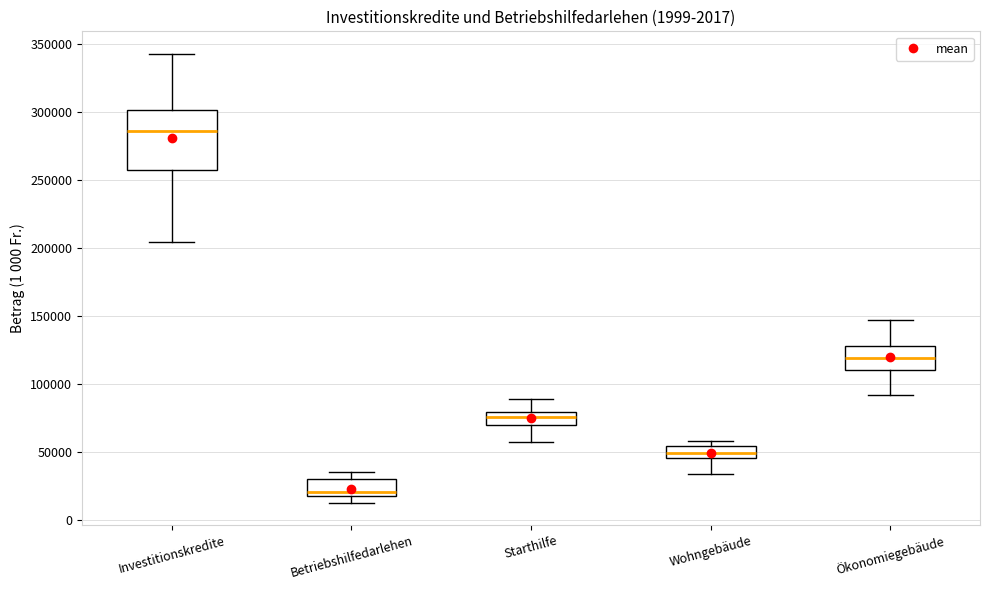

Reading left to right, read every box against the y-axis: the position of its median line, the range the box covers, and the ends of its whiskers. The values are not printed on the chart, so give them approximately, as read against the axis.

Investitionskredite: median 285000, box 260000 to 300000, whiskers 205000 to 345000
Betriebshilfedarlehen: median 20000 (just above the box's lower edge), box 20000 to 30000, whiskers 15000 to 35000
Starthilfe: median 75000, box 70000 to 80000, whiskers 60000 to 90000
Wohngebäude: median 50000, box 45000 to 55000, whiskers 35000 to 60000
Ökonomiegebäude: median 120000, box 110000 to 130000, whiskers 90000 to 145000